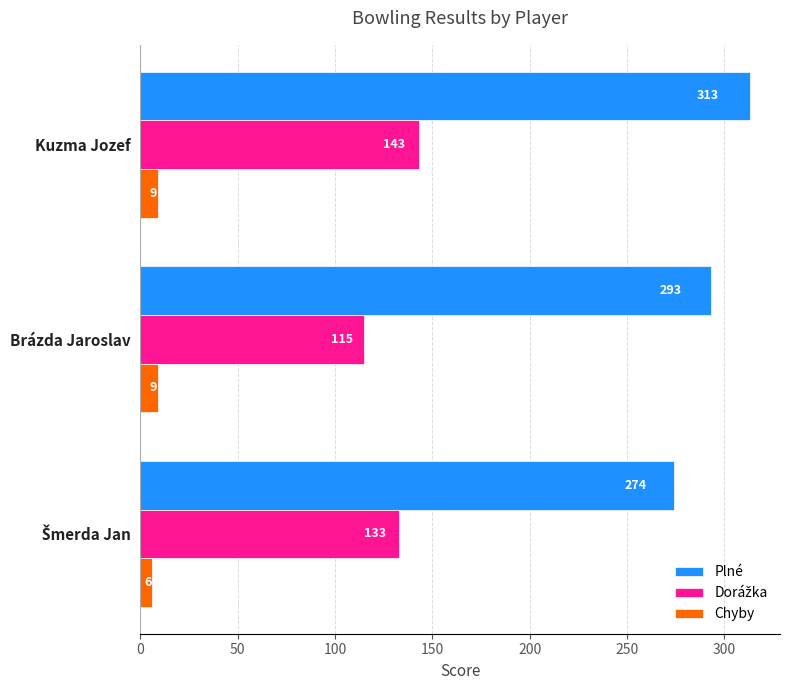

Count the number of data series in this chart.

3